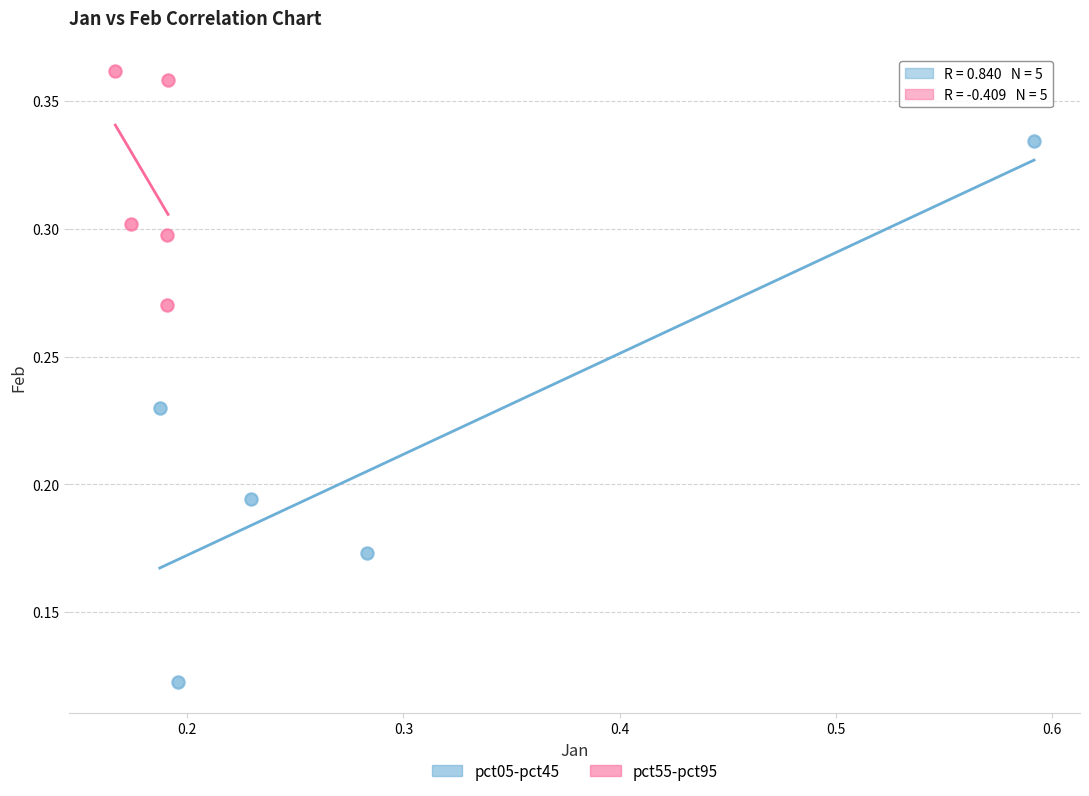

Which series has the widest spread of Y values?

pct05-pct45